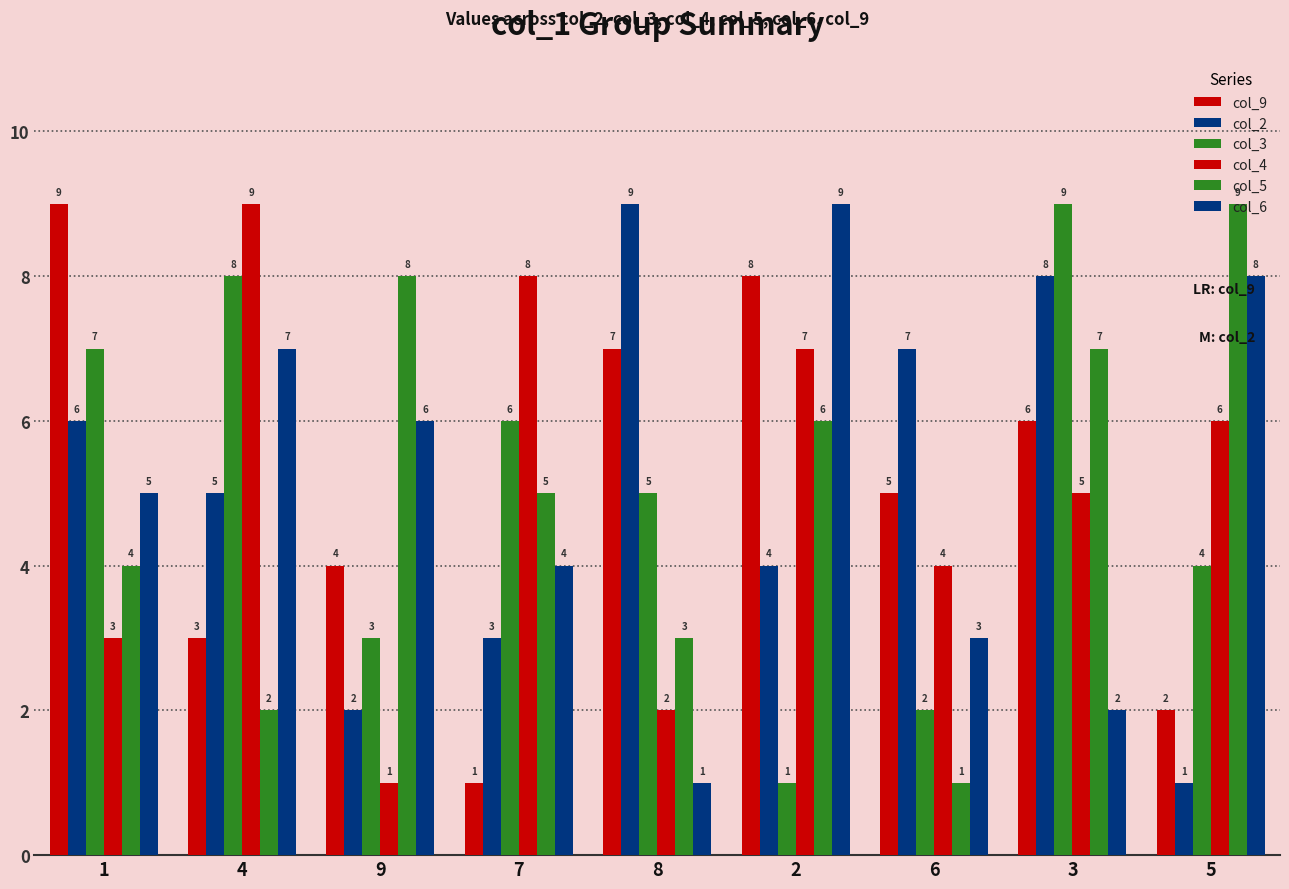

Are the bars horizontal?

No